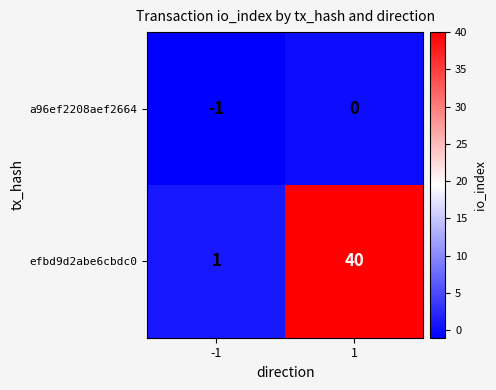

Reading left to right, extract all data points from this chart.

a96ef2208aef2664: -1	0
efbd9d2abe6cbdc0: 1	40